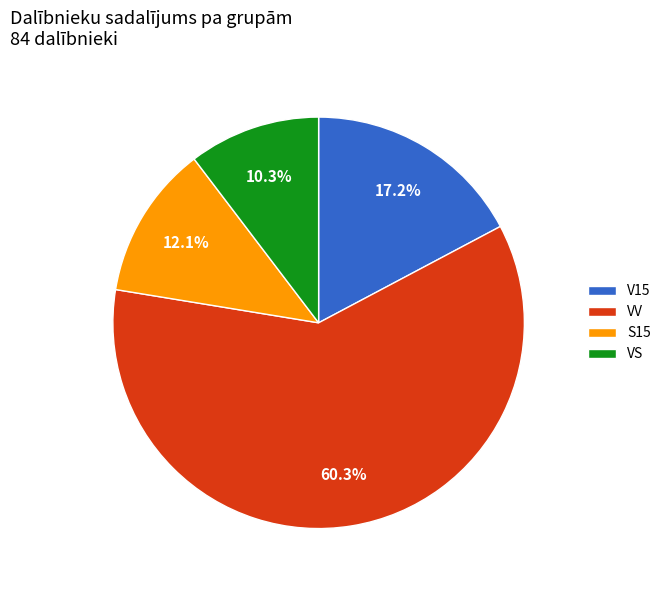

Do VS and V15 together represent more than half of the pie?

No